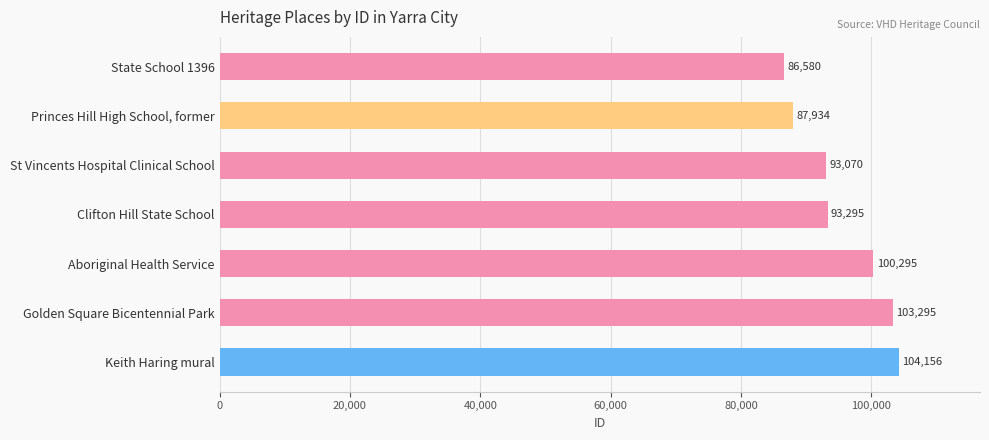

What value does the data have at St Vincents Hospital Clinical School, to the nearest 100?

93100